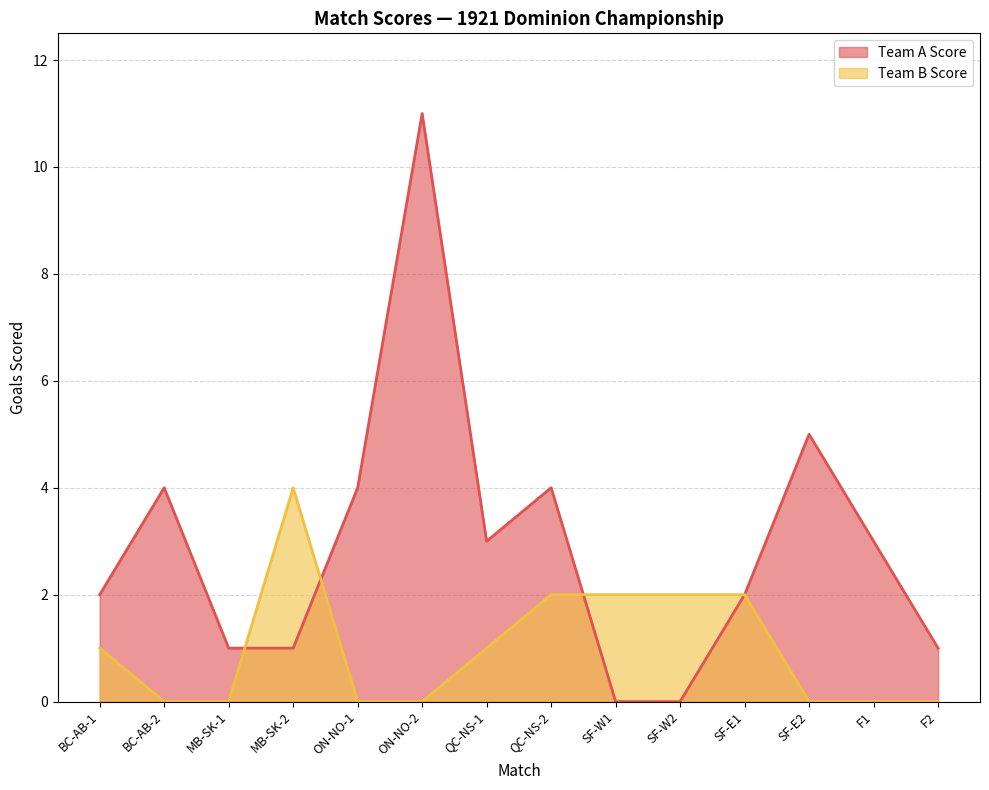

Rank the series by their average value, from lowest to highest.

Team B Score, Team A Score